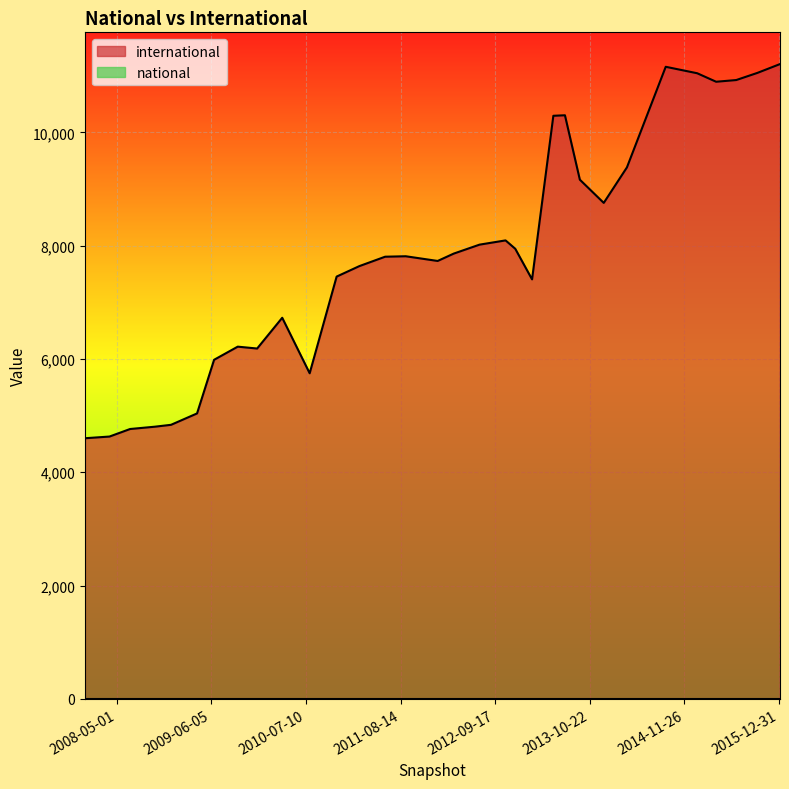

What is the maximum value shown in the chart?

11207